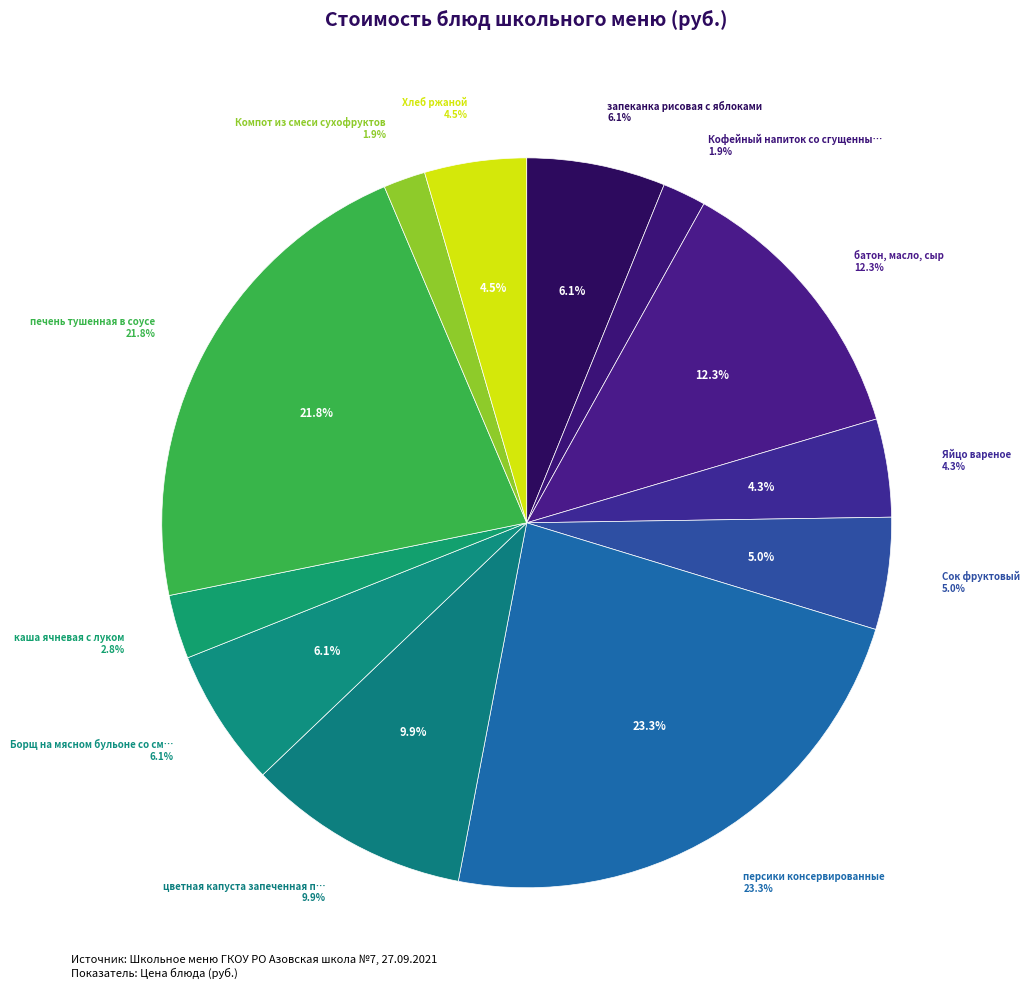

What is the largest slice in the pie chart?

персики консервированные